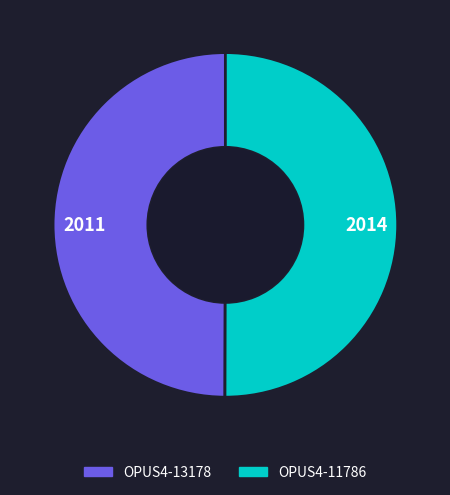

What is the ratio of the value at OPUS4-11786 to the value at OPUS4-13178?

1.0